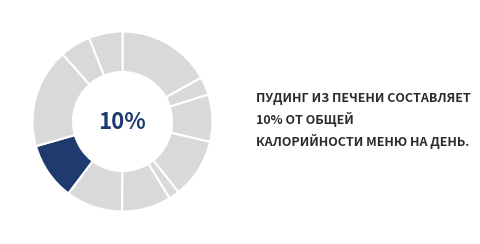

True or false: Сыр accounts for 3% of the total.

True